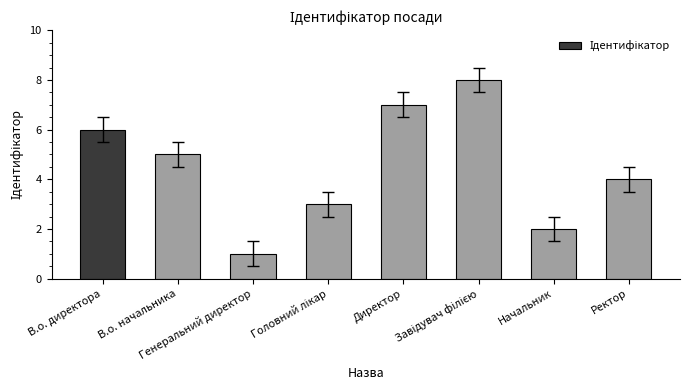

What is the difference between the second highest and minimum values?

6